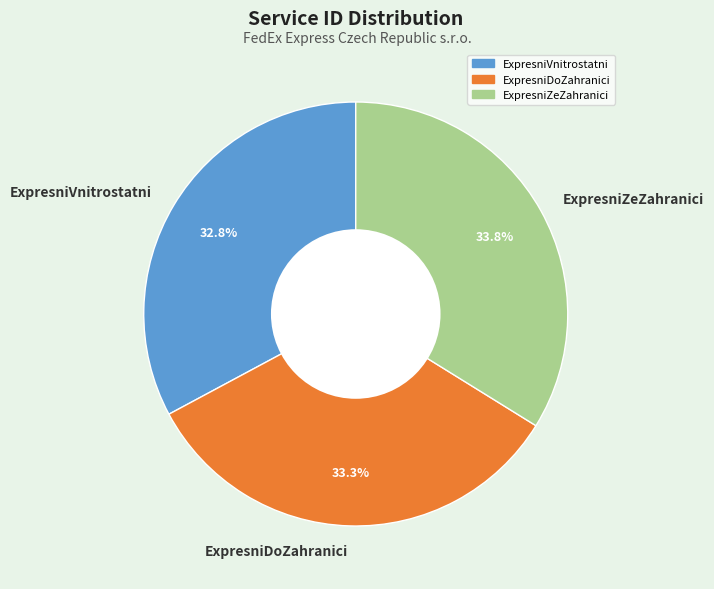

Count the number of slices in the pie.

3